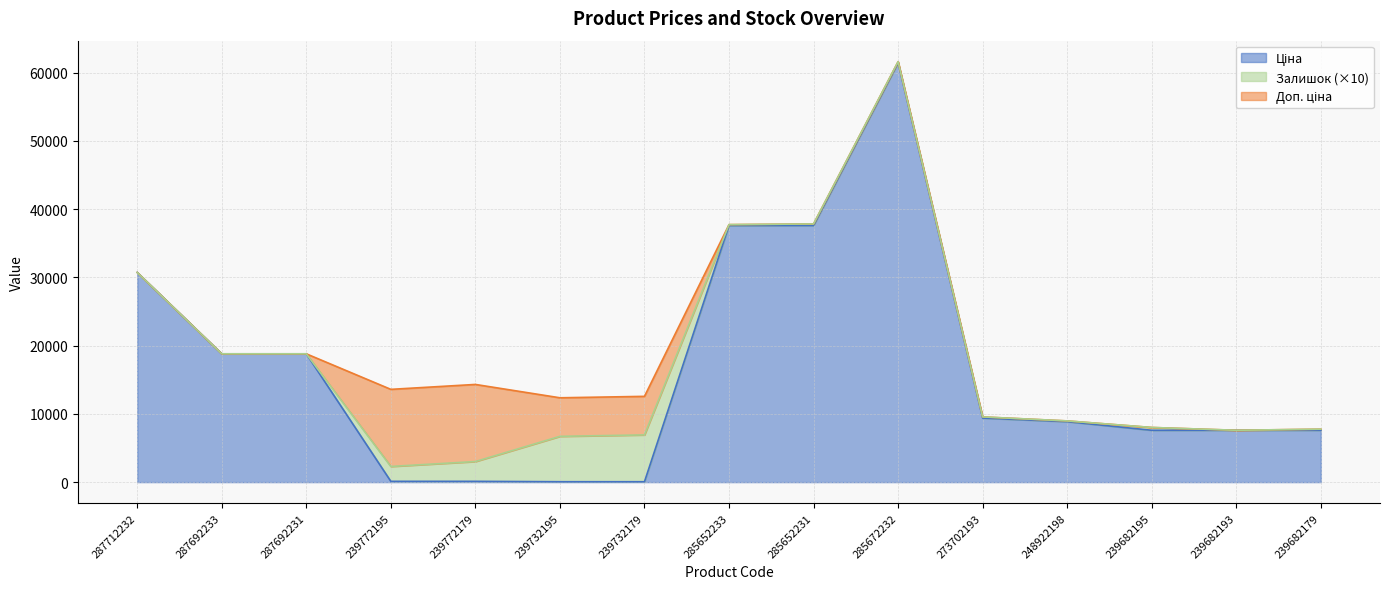

What is the lowest value of the Ціна series?

57.0